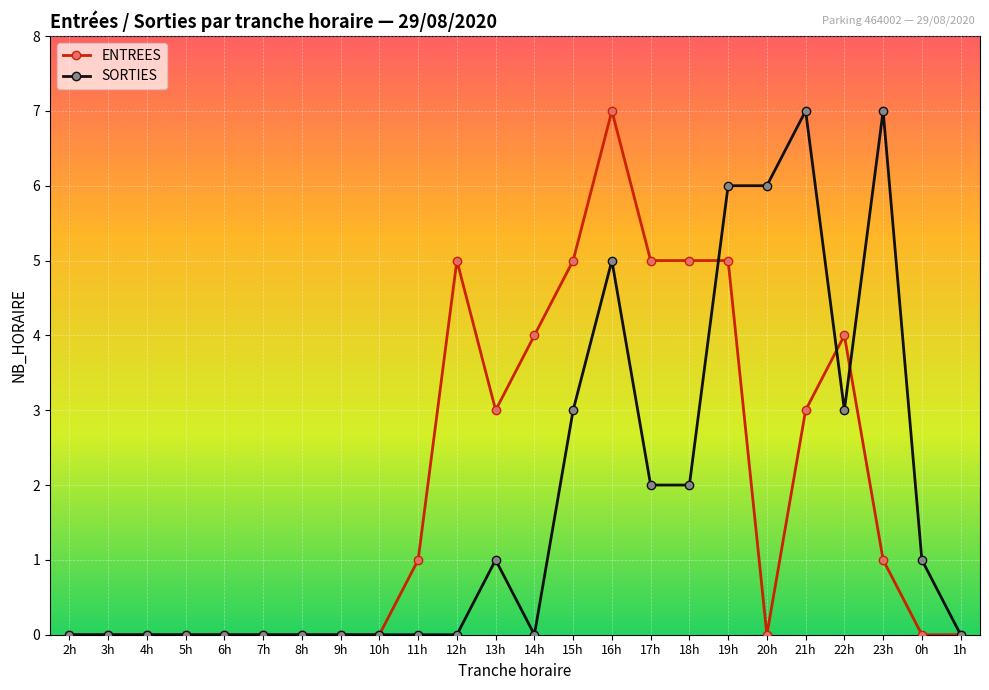

How many lines are shown in the chart?

2